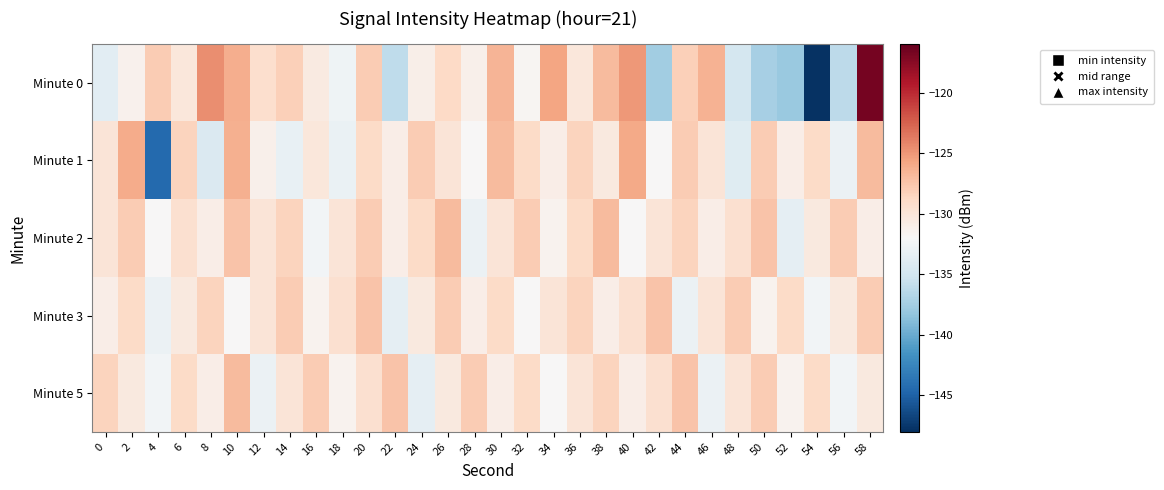

Between 54 and 2, which is larger?

2